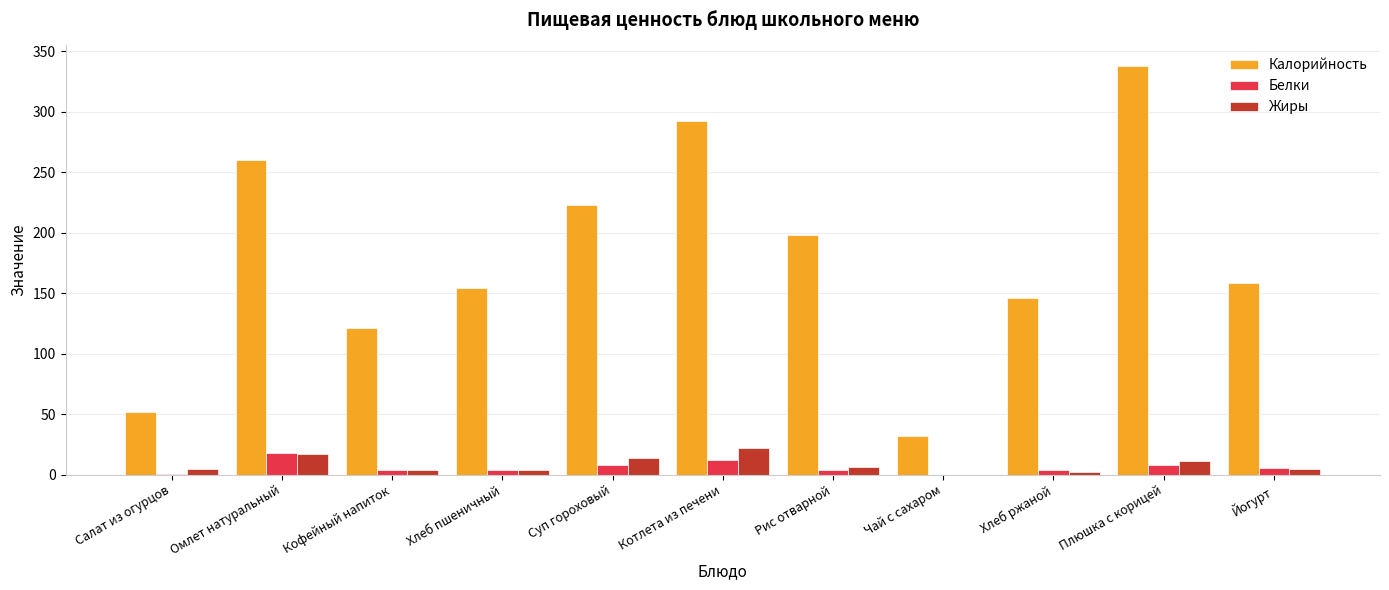

Is it true that Жиры equals 17.0 at Омлет натуральный?

True